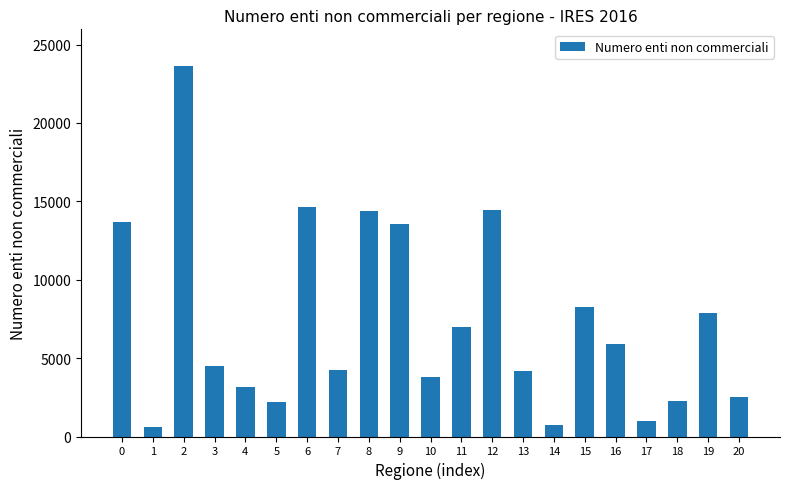

What is the value of the 8th bar from the left?

4243